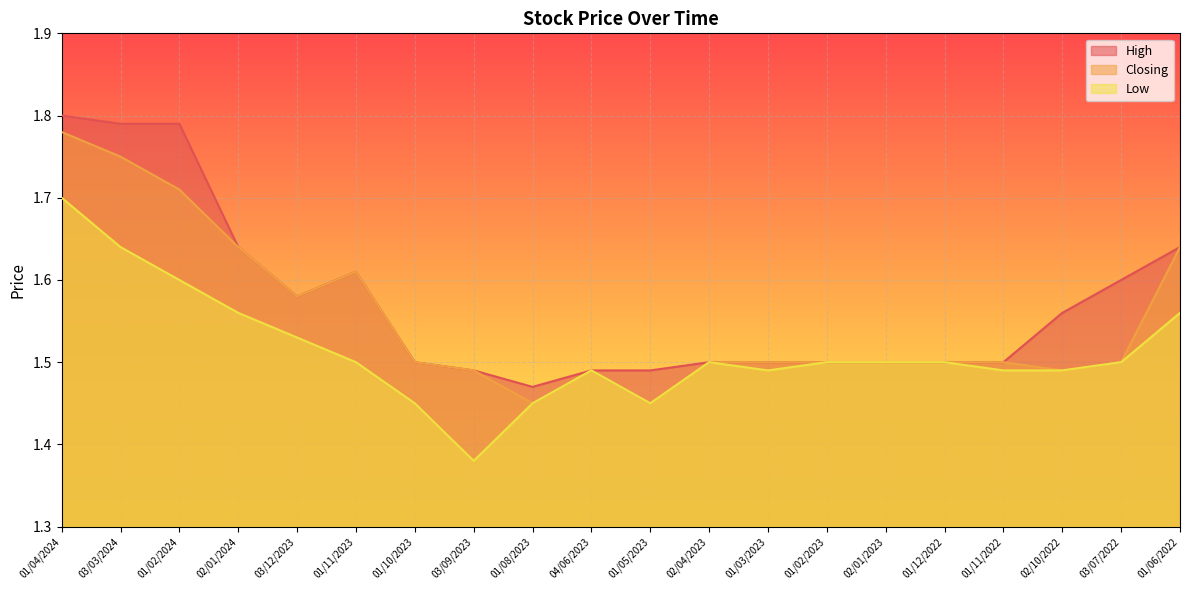

Rank the categories by High value from highest to lowest.

01/04/2024, 03/03/2024, 01/02/2024, 02/01/2024, 01/06/2022, 01/11/2023, 03/07/2022, 03/12/2023, 02/10/2022, 01/10/2023, 02/04/2023, 01/03/2023, 01/02/2023, 02/01/2023, 01/12/2022, 01/11/2022, 03/09/2023, 04/06/2023, 01/05/2023, 01/08/2023